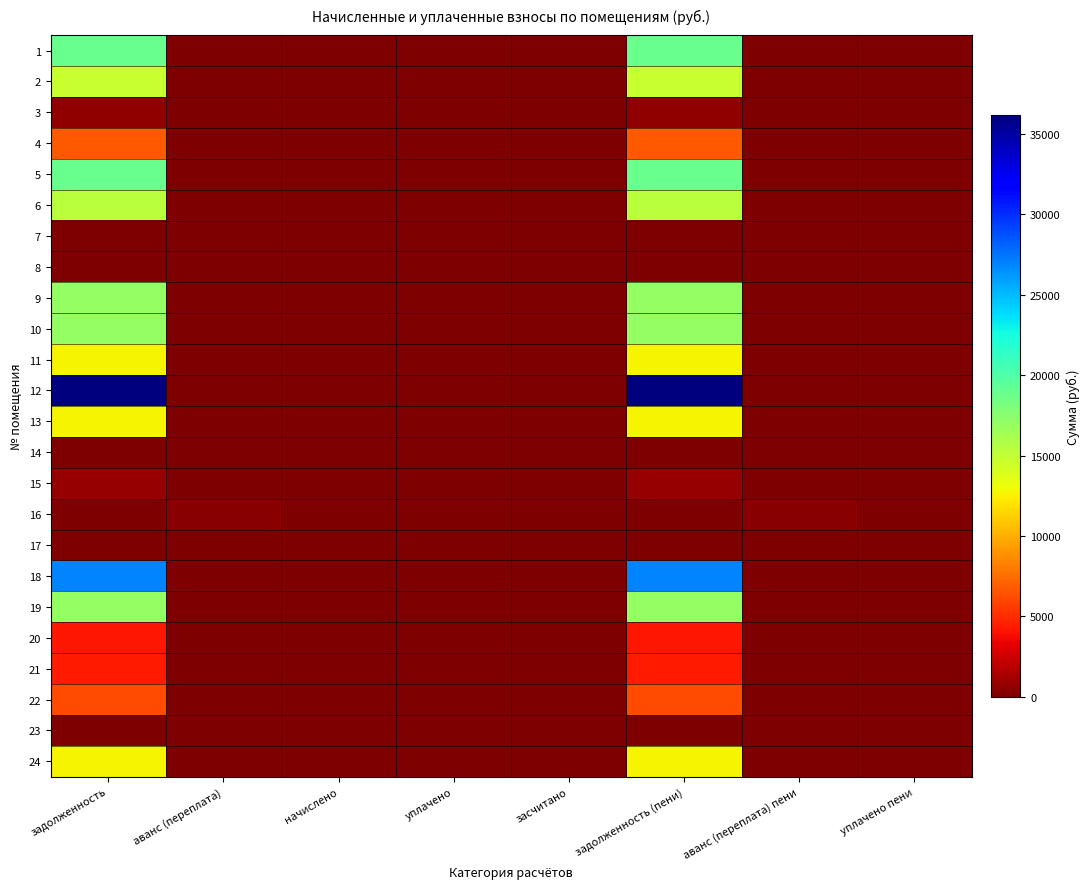

What is the maximum value shown in the chart?

36166.8